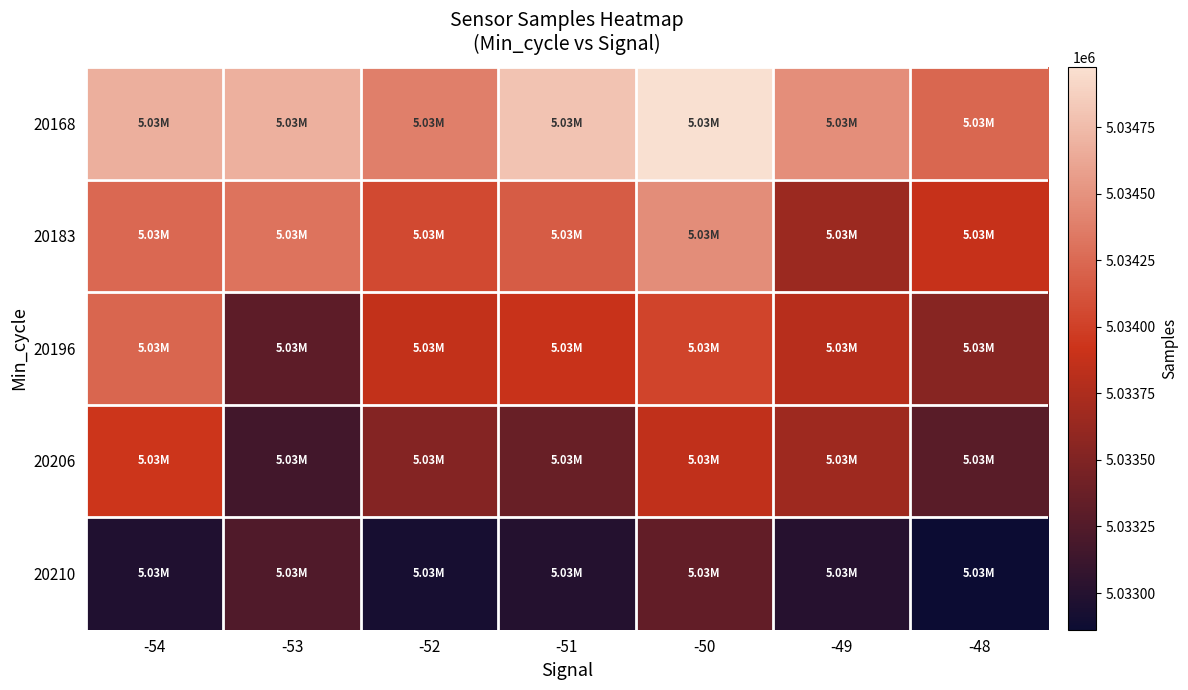

List the series in order of their overall mean, lowest first.

20210, 20206, 20196, 20183, 20168